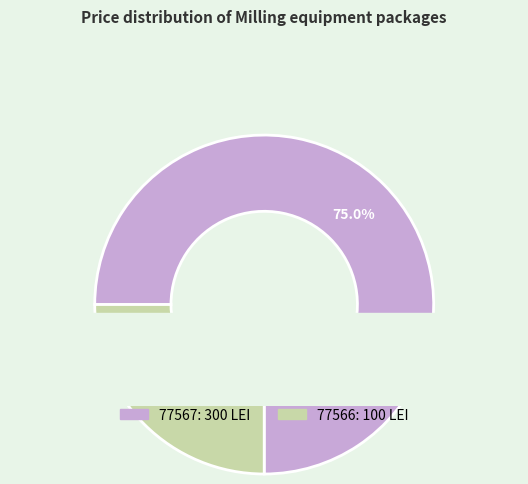

Does 77567 account for over 50% of the chart?

Yes